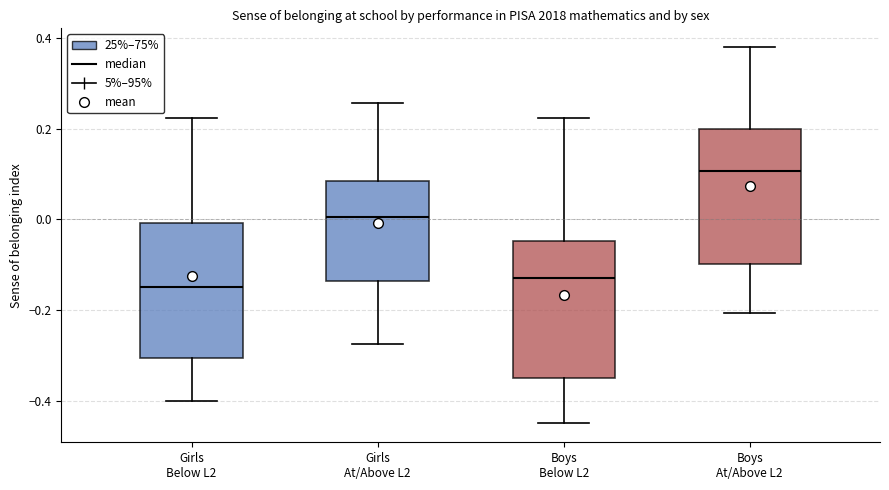

Reading left to right, read every box against the y-axis: the position of its median line, the range the box covers, and the ends of its whiskers. The values are not printed on the chart, so give them approximately, as read against the axis.

Girls Below L2: median -0.14, box -0.30 to 0.00, whiskers -0.40 to 0.22
Girls At/Above L2: median 0.00, box -0.14 to 0.08, whiskers -0.28 to 0.26
Boys Below L2: median -0.14, box -0.34 to -0.04, whiskers -0.46 to 0.22
Boys At/Above L2: median 0.10, box -0.10 to 0.20, whiskers -0.20 to 0.38